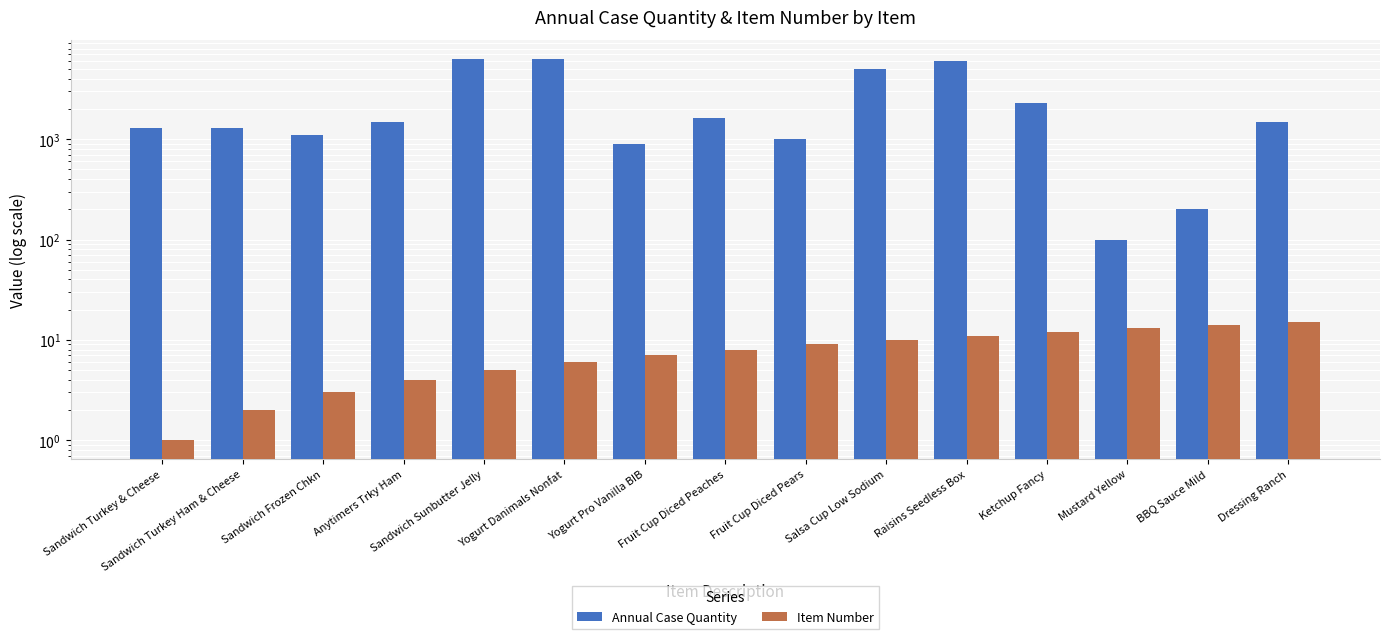

How many bars are there in each group?

2